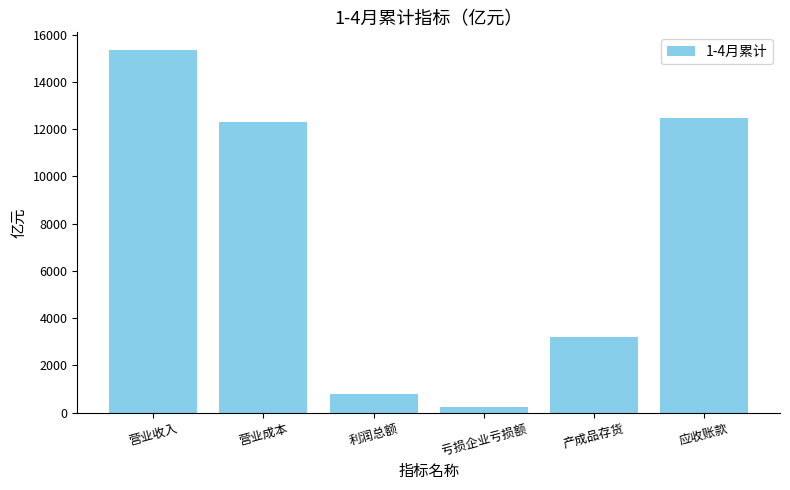

The value at 应收账款 is 6699.0. True or false?

False